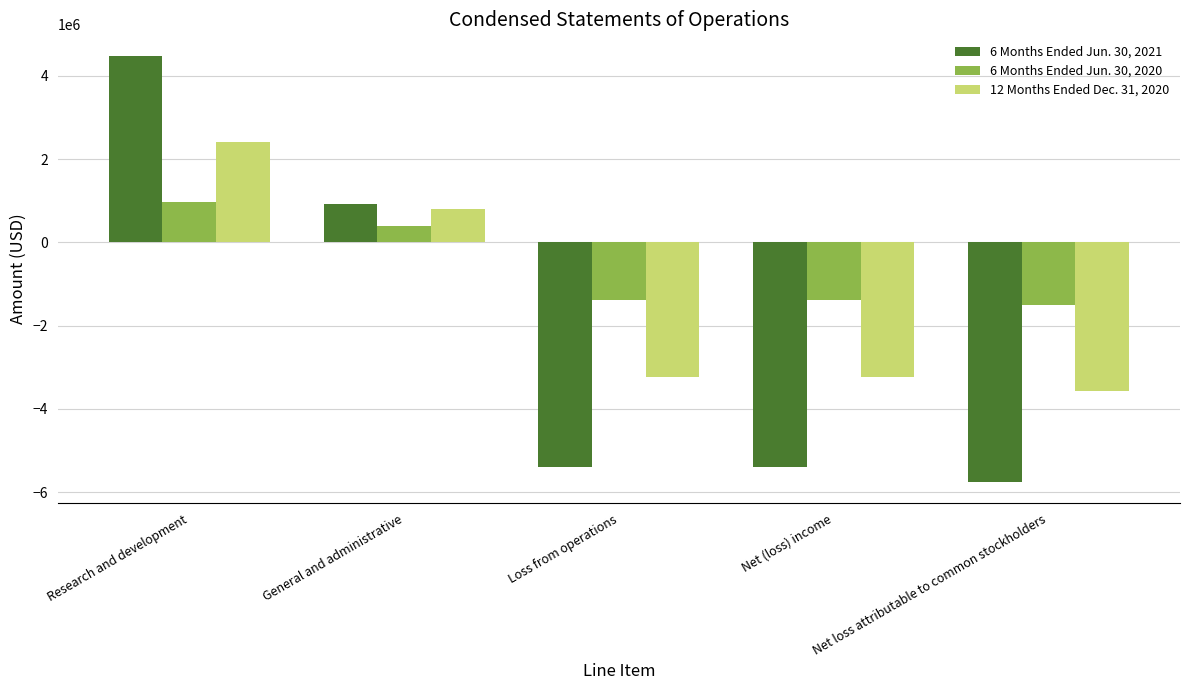

What is the highest value of the 12 Months Ended Dec. 31, 2020 series?

2424567